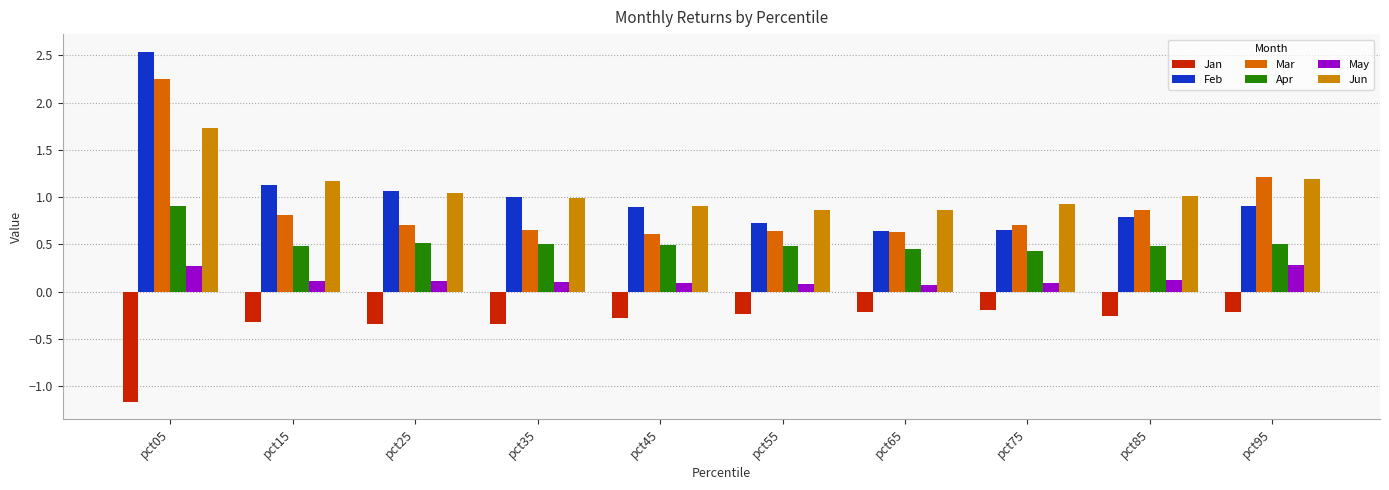

Rank the series at pct45 from lowest to highest value.

Jan, May, Apr, Mar, Feb, Jun